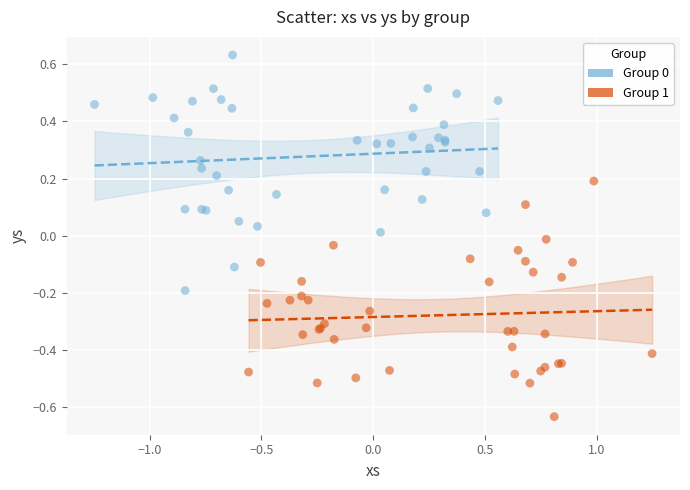

Which series contains the lowest Y value?

Group 1